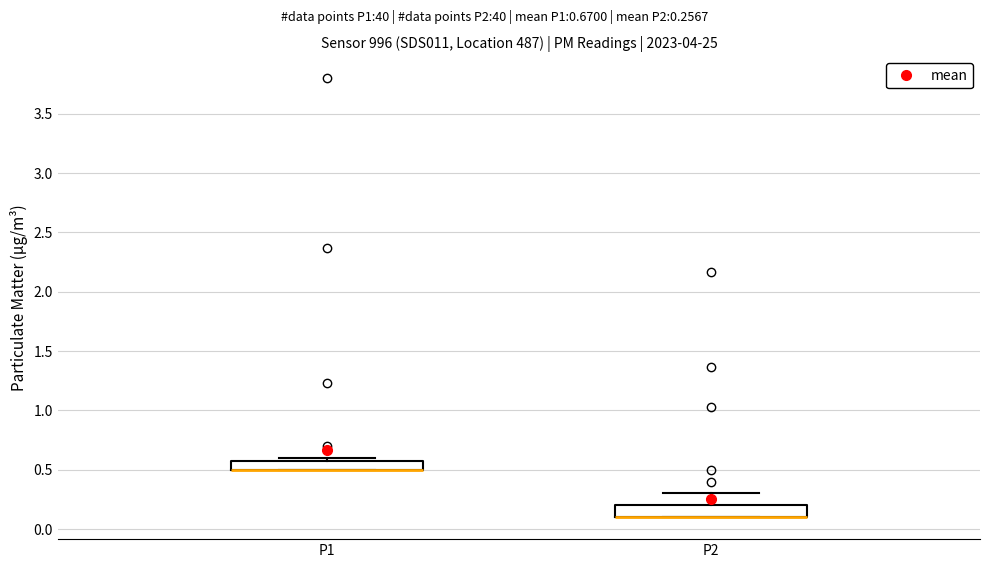

Where is the upper edge of the box for P1 on the y-axis? The values are not printed on the chart, so give them approximately, as read against the axis.

0.55